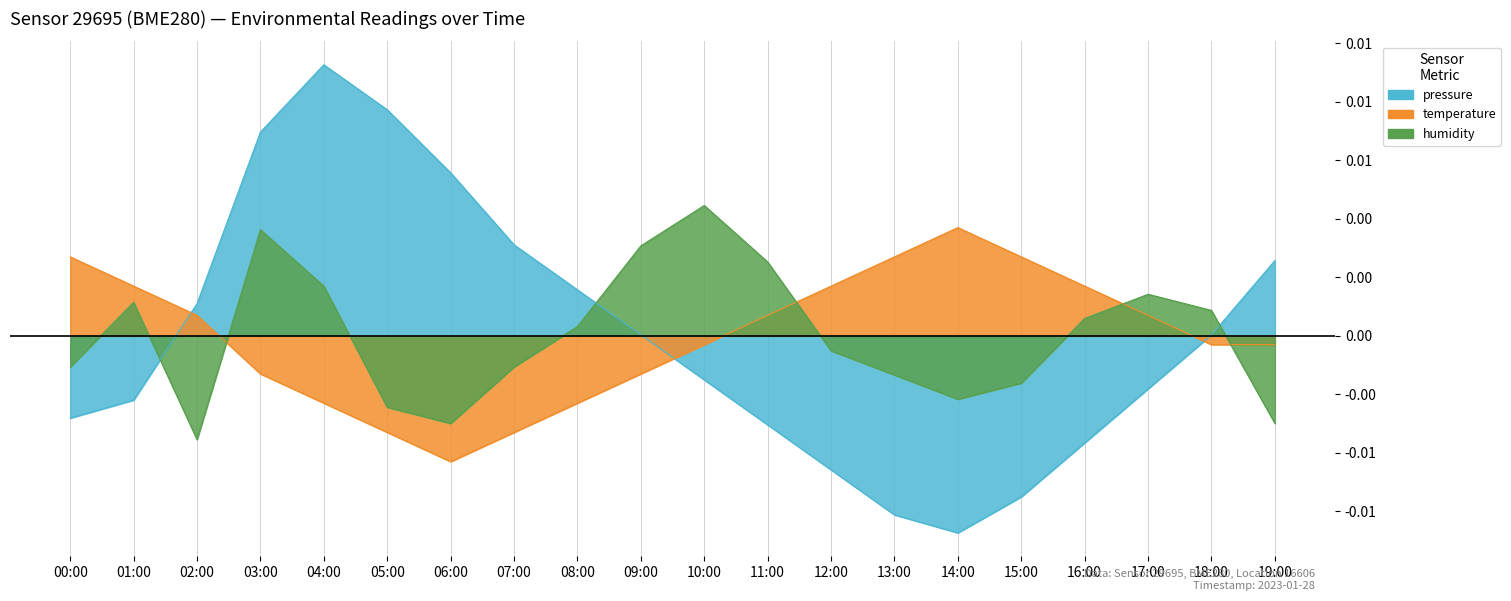

The humidity series shows -0.0 at 12:00. True or false?

False